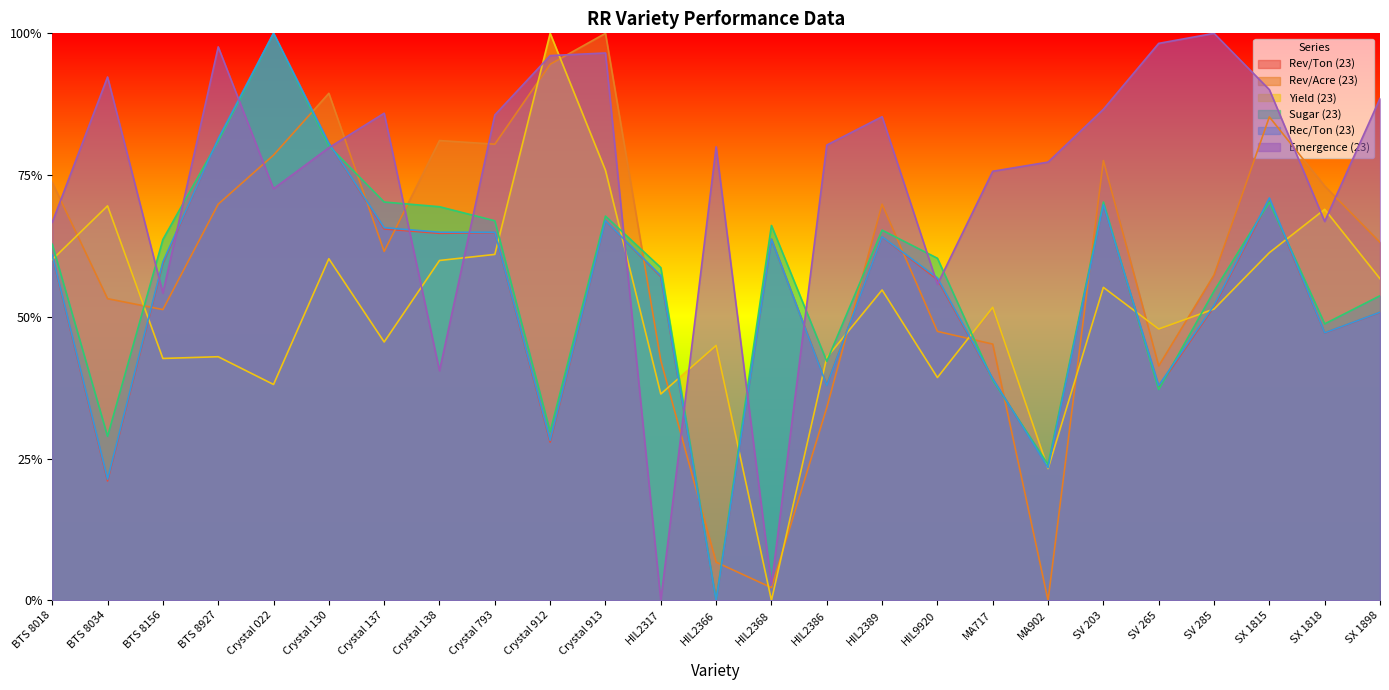

Which category has the lowest value across all series?

HIL2366